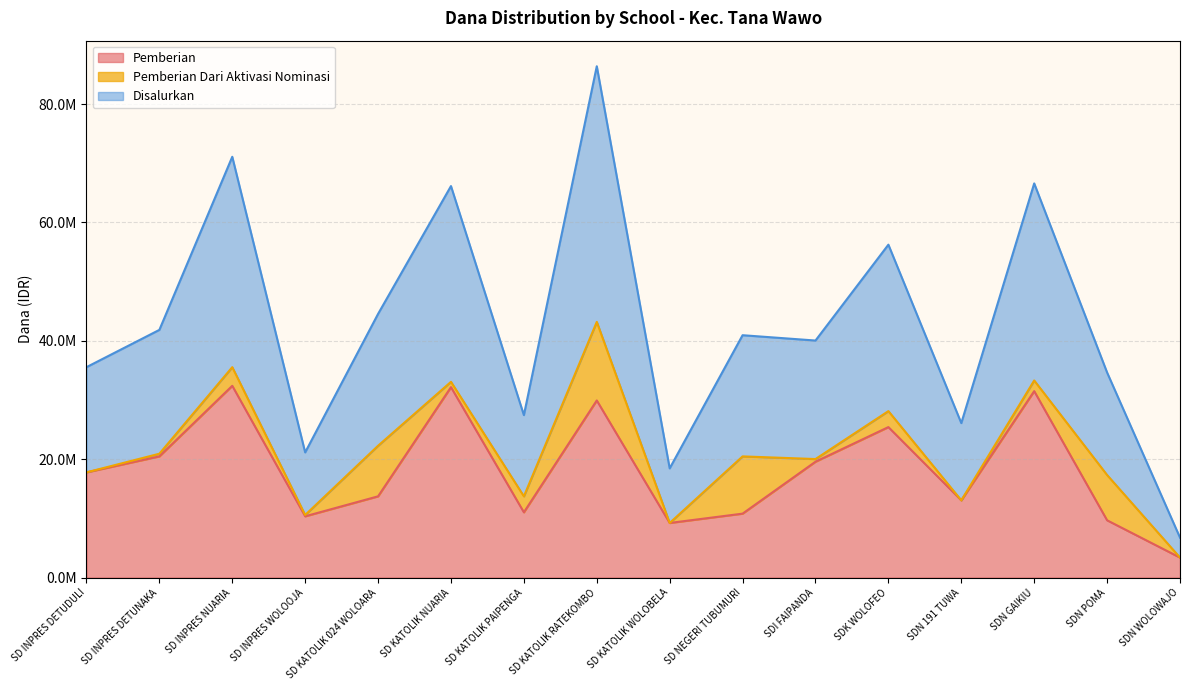

Does the chart have visible grid lines?

Yes